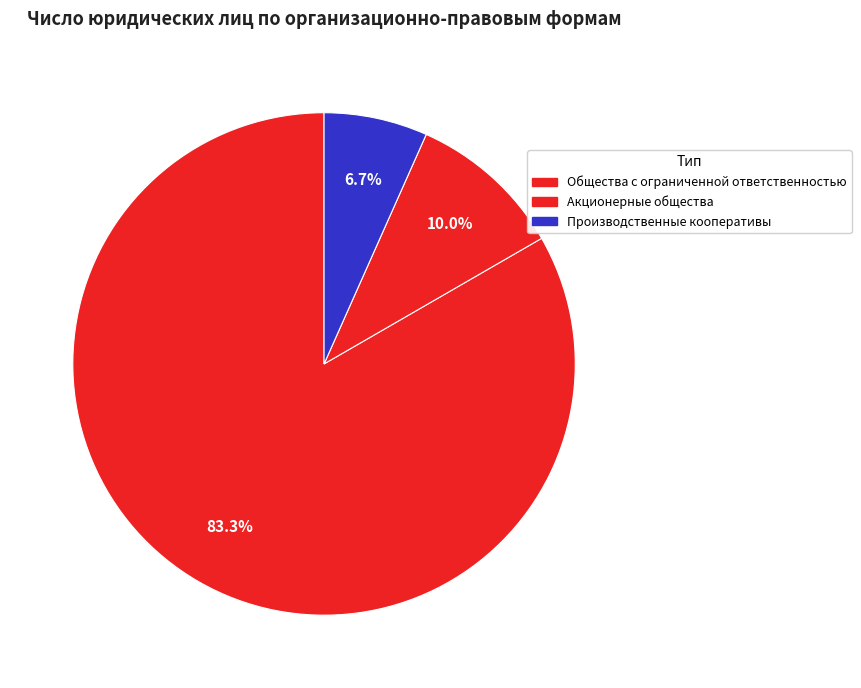

What is the total percentage of Общества с ограниченной ответственностью and Акционерные общества?

93.3%